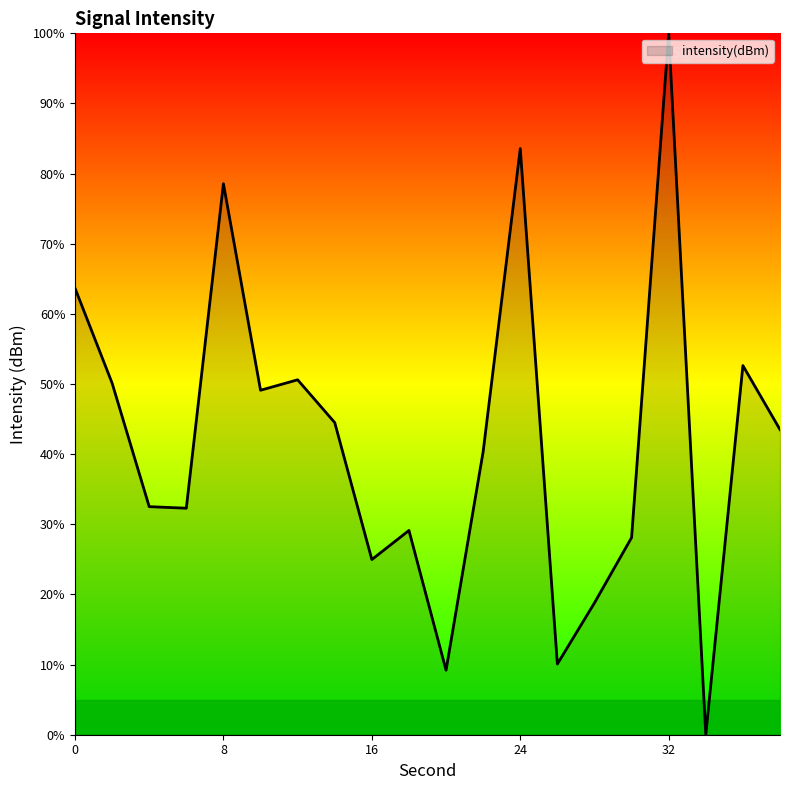

What is the greatest value displayed?

100.0